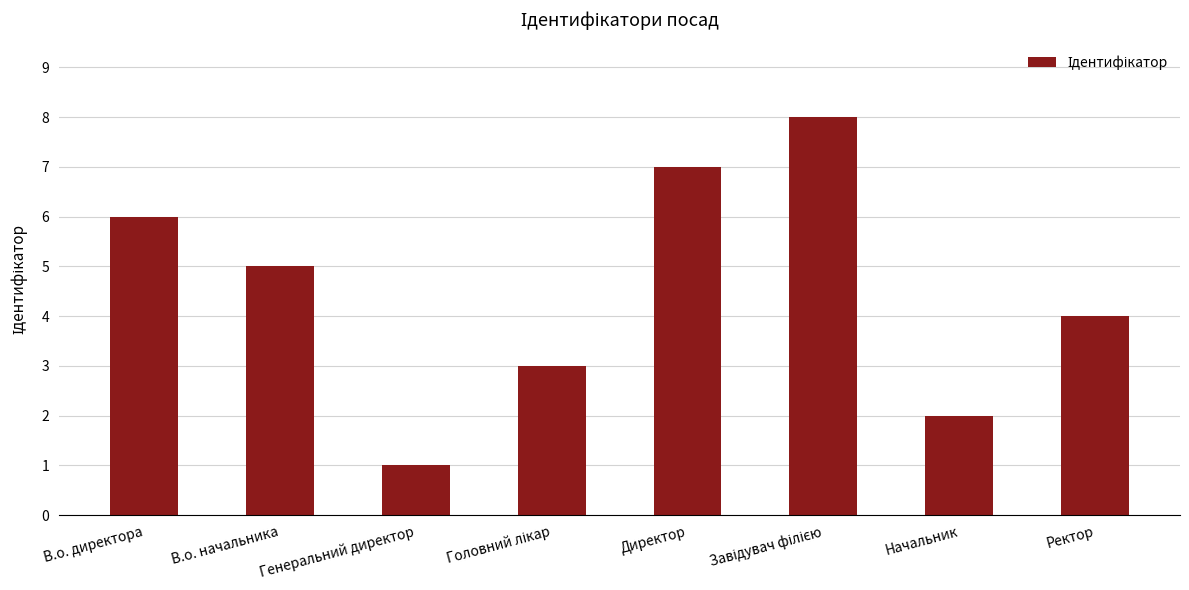

What is the difference between the maximum and minimum values?

7